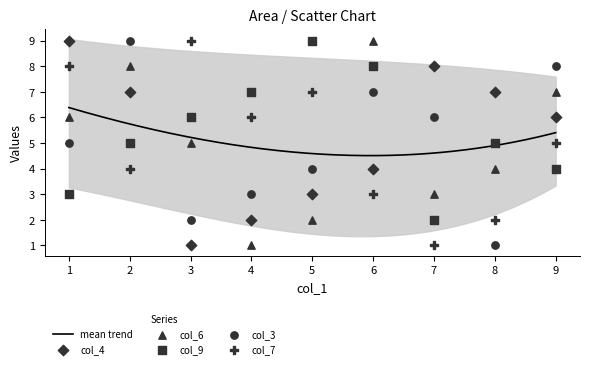

What are all the series names shown in the legend?

col_4, col_6, col_9, col_3, col_7